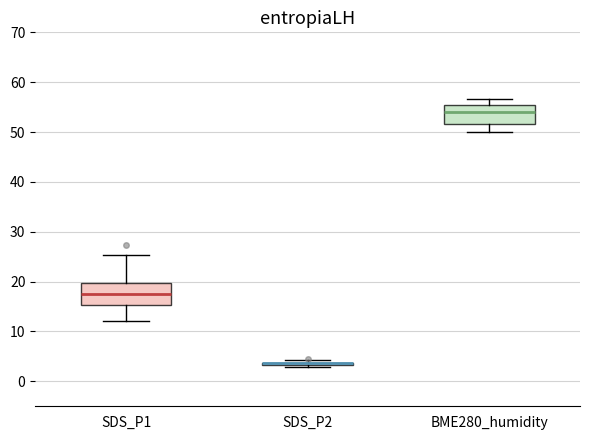

Where does the lower whisker of the box for SDS_P1 end on the y-axis? The values are not printed on the chart, so give them approximately, as read against the axis.

12